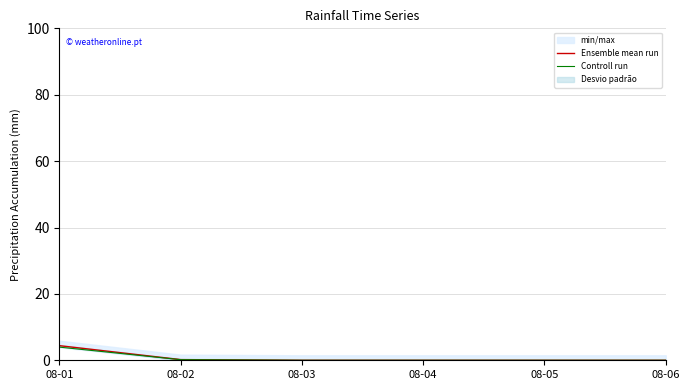

The value of Ensemble mean run at 08-03 is 0.0. True or false?

True